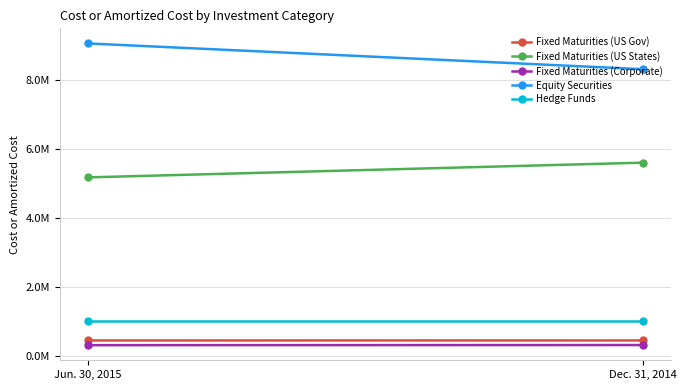

What is the value of the Fixed Maturities (Corporate) point at the 2nd from the left?

314308